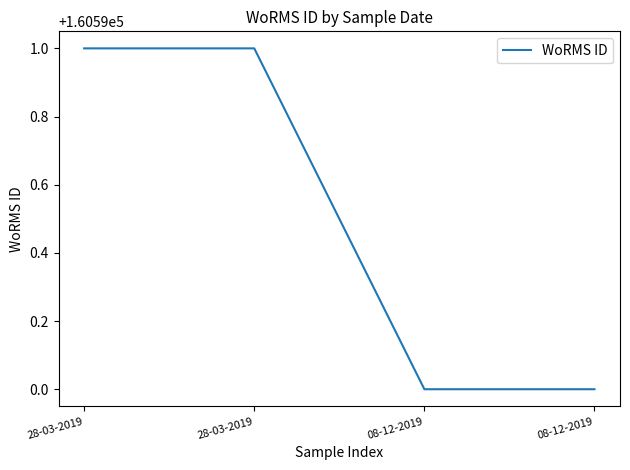

How many values are below 160591?

2